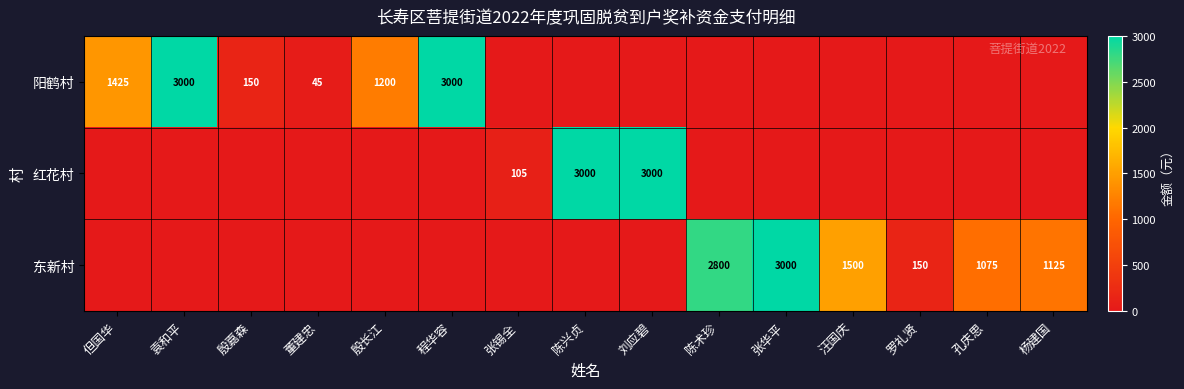

Which has a higher value, 杨建国 or 袁和平?

袁和平